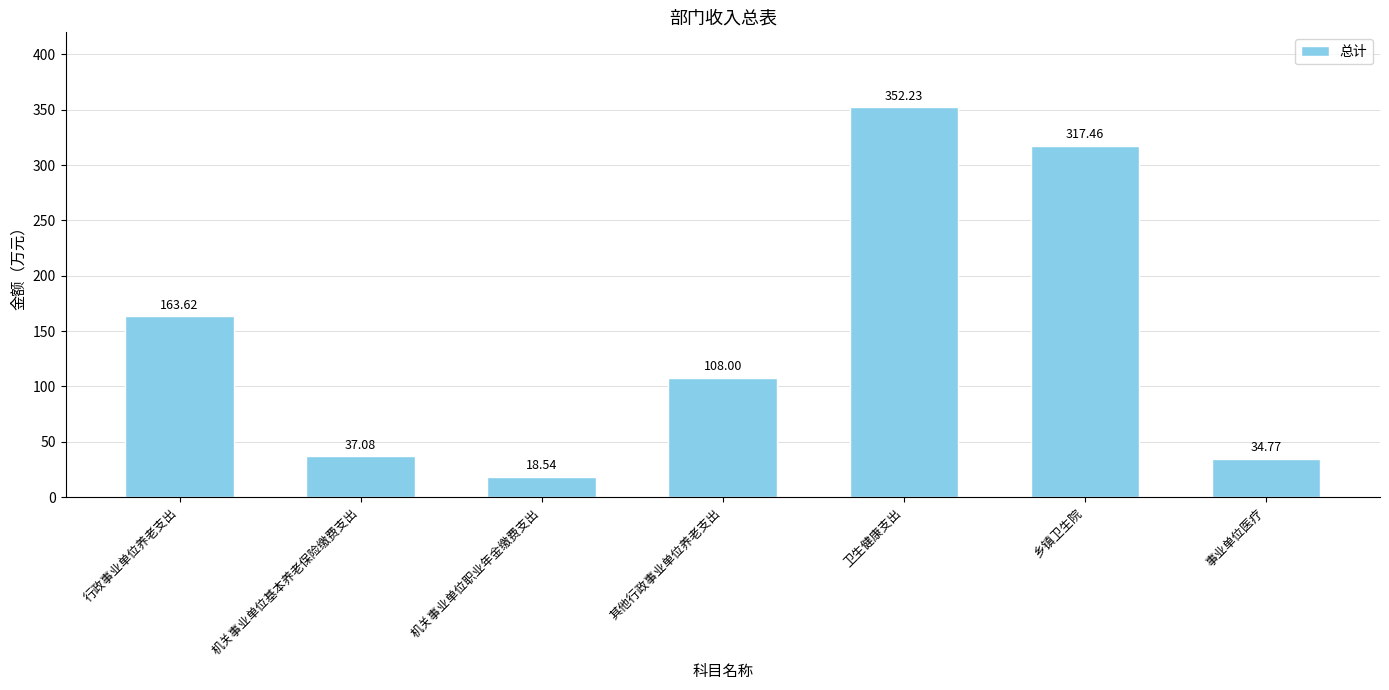

The value at 乡镇卫生院 is 205.3. True or false?

False